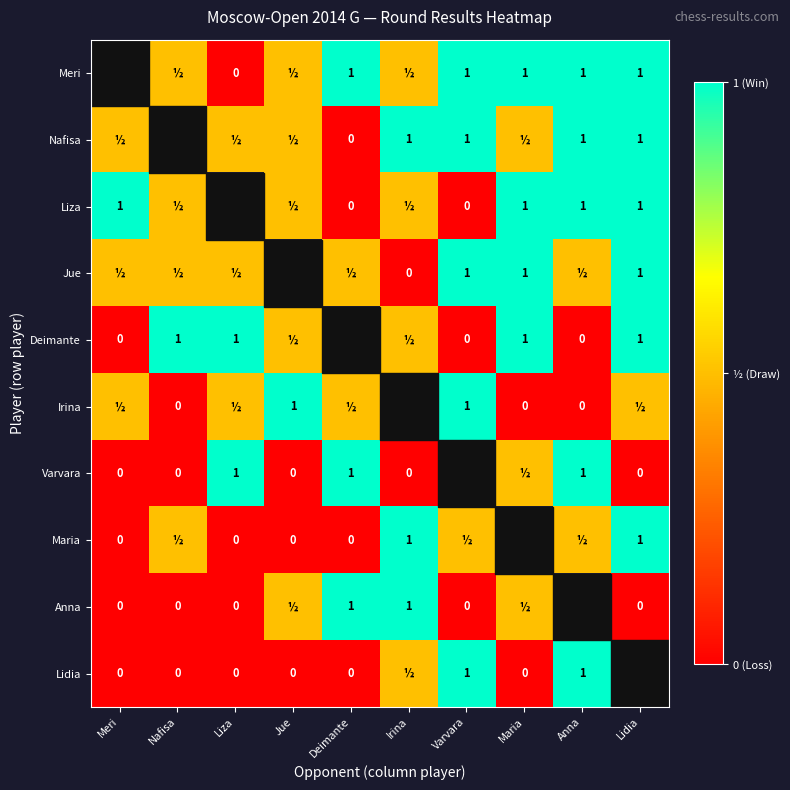

Count the number of data series in this chart.

10